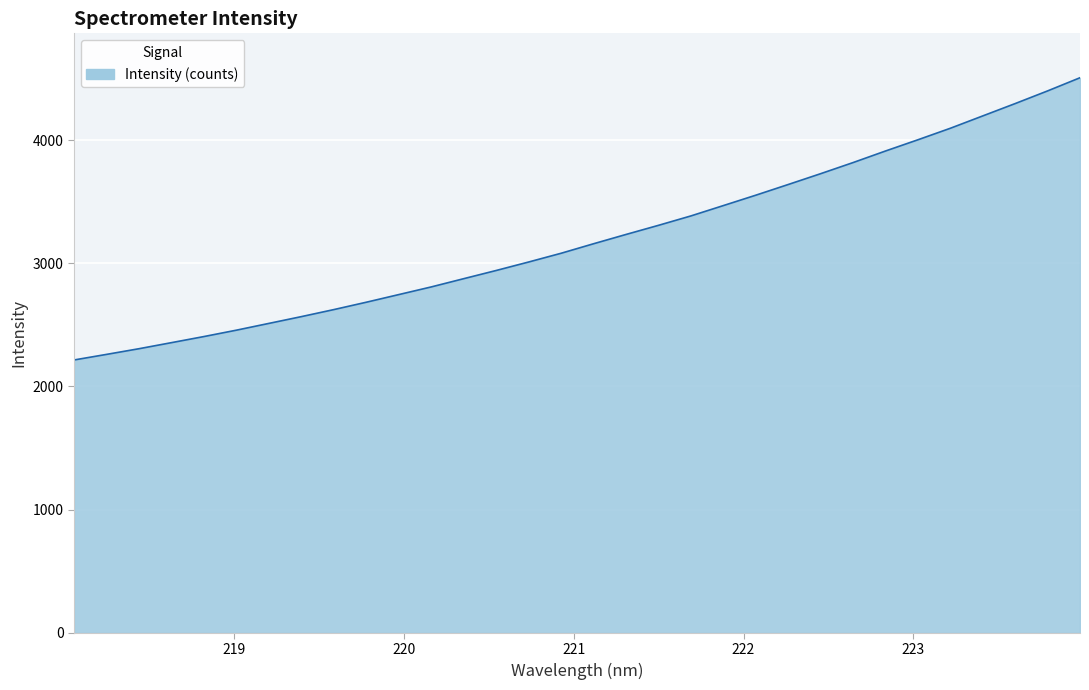

Count the number of data series in this chart.

1